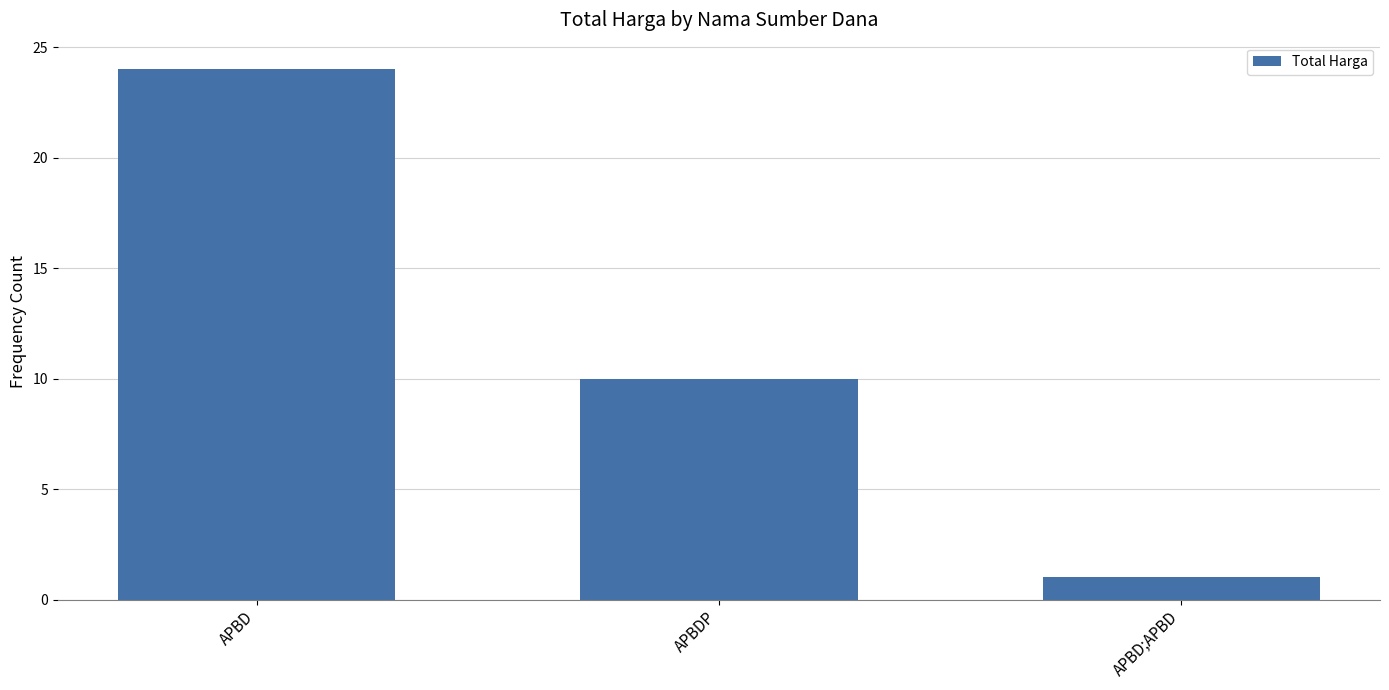

Which label corresponds to the largest value in the chart?

APBD